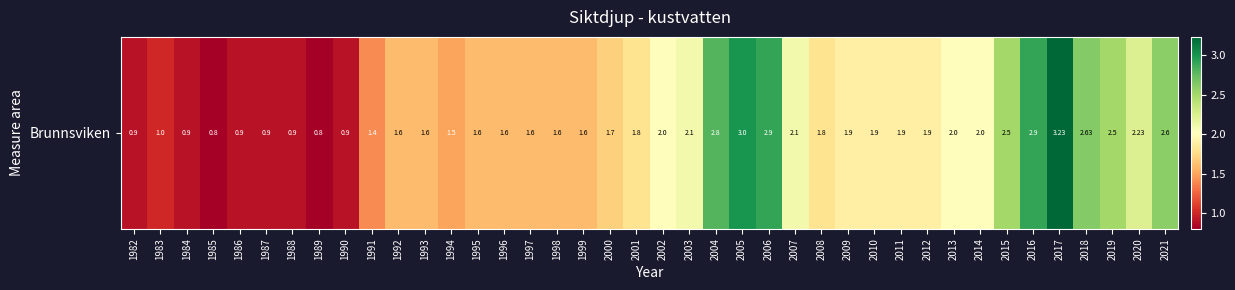

What is the change in value from 1991 to 1993?

+0.2